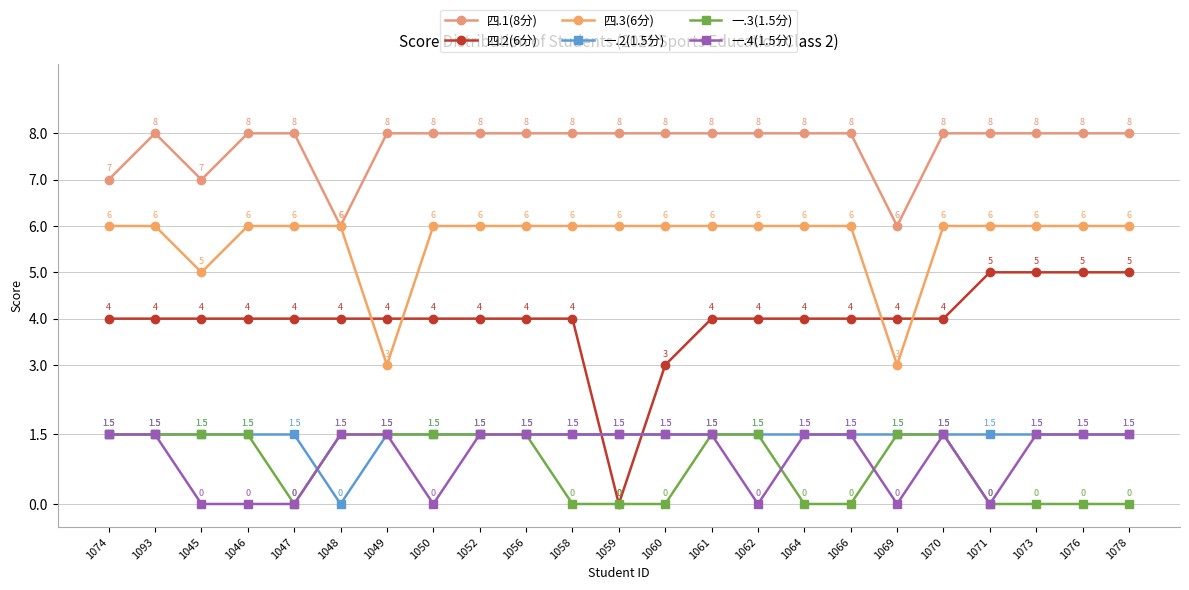

What are all the series names shown in the legend?

四.1(8分), 四.2(6分), 四.3(6分), 一.2(1.5分), 一.3(1.5分), 一.4(1.5分)